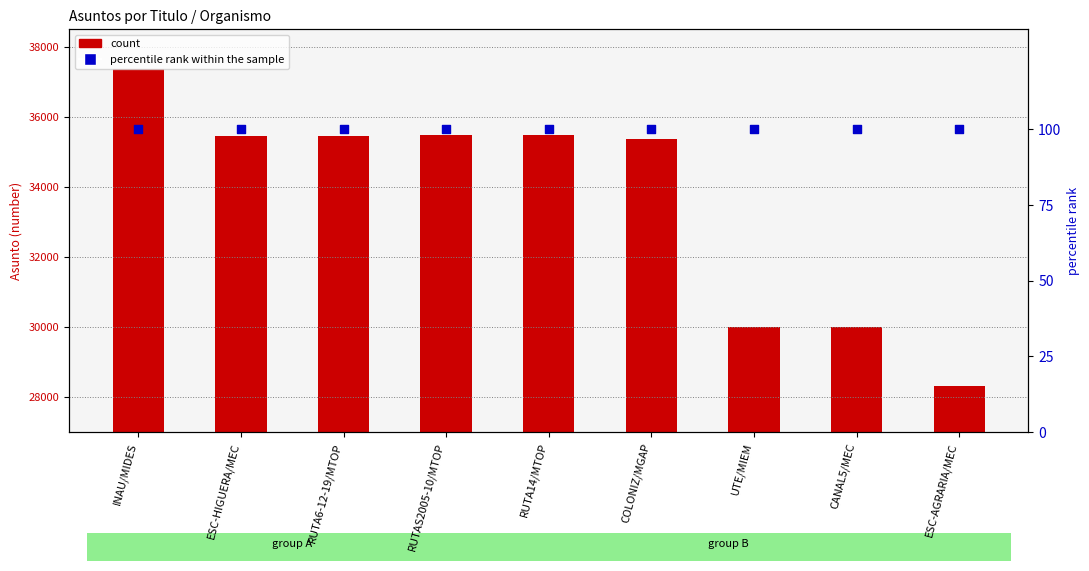

What are all the series names shown in the legend?

count, percentile rank within the sample